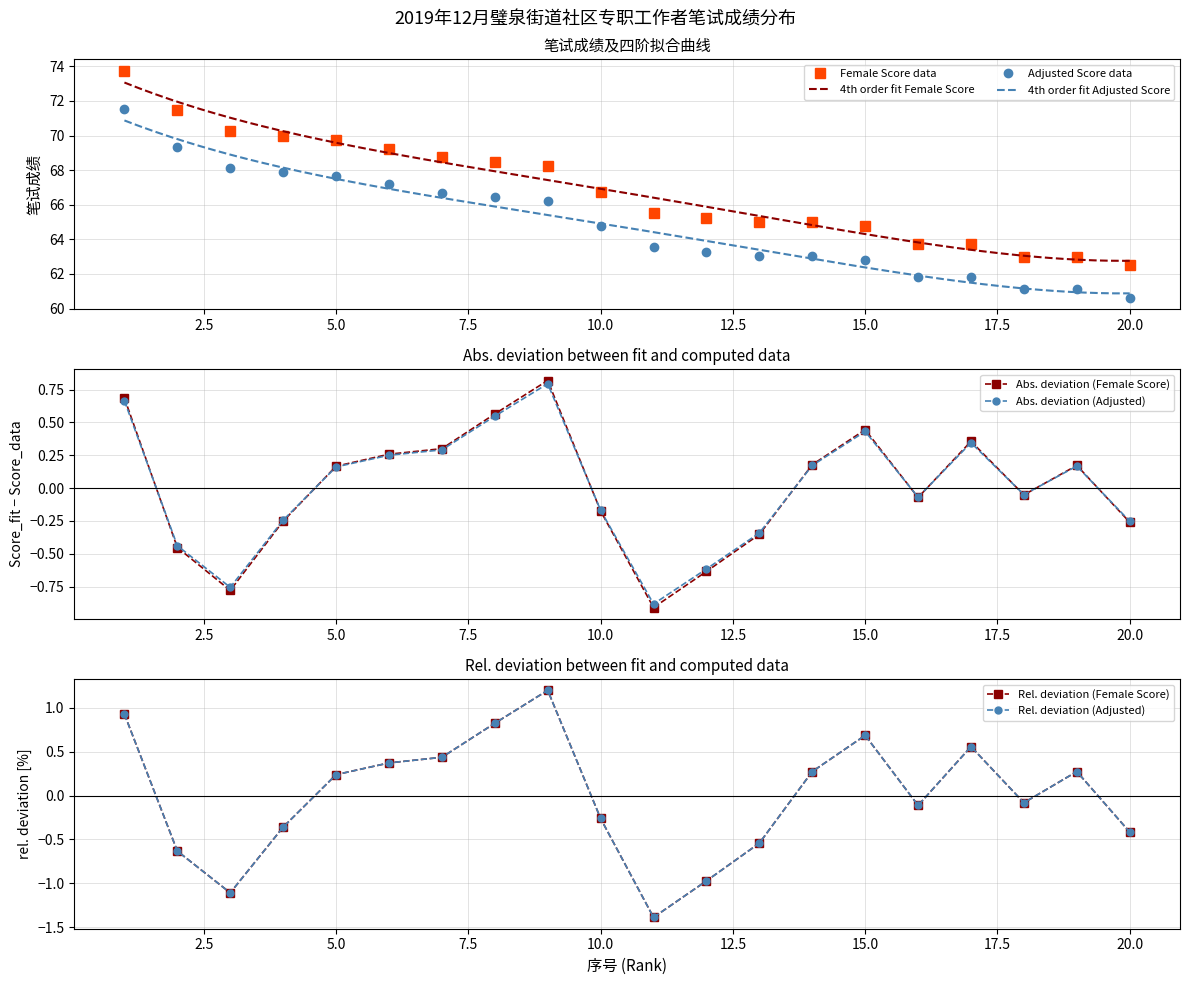

Which series has the largest range (max minus min)?

Female Score